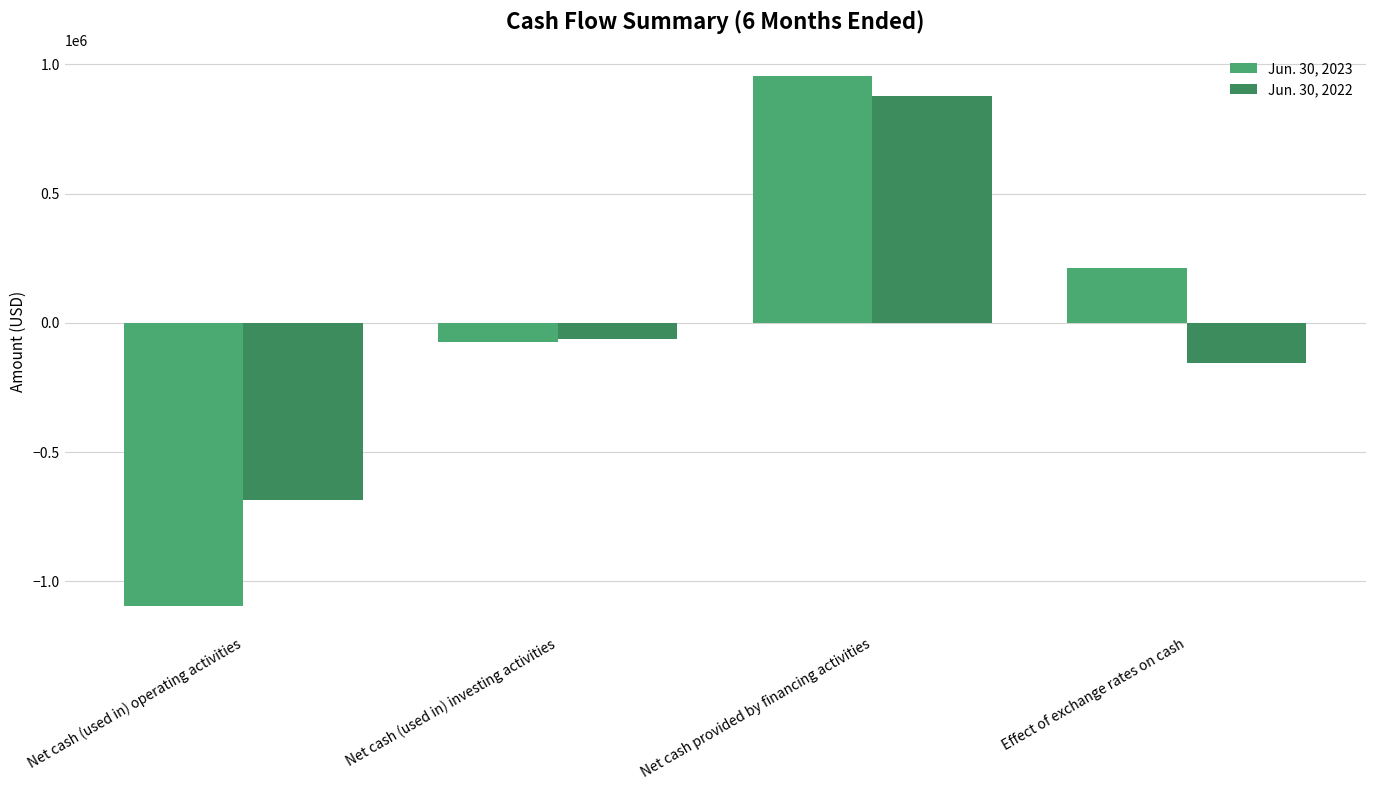

Which label corresponds to the largest value in the chart?

Net cash provided by financing activities